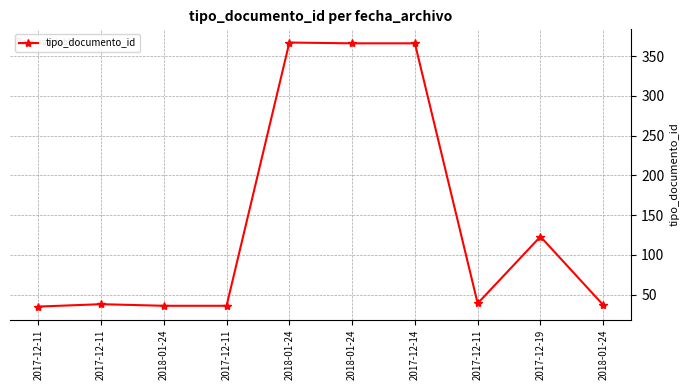

Does the chart display data point markers on the line(s)?

Yes